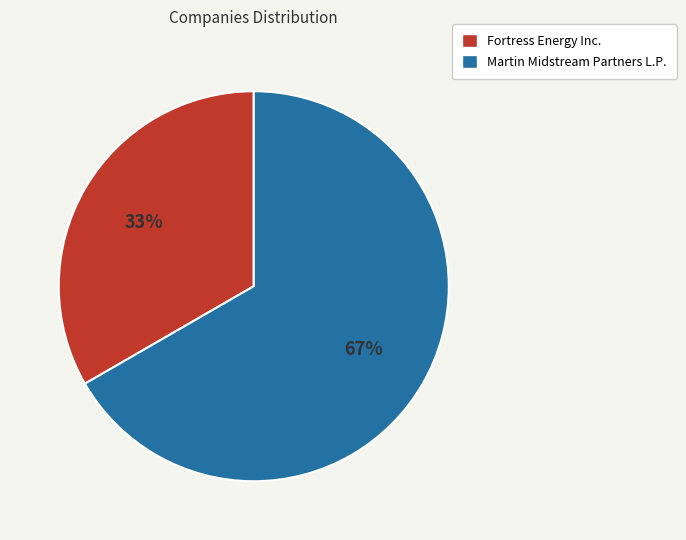

Which has a higher value, Fortress Energy Inc. or Martin Midstream Partners L.P.?

Martin Midstream Partners L.P.